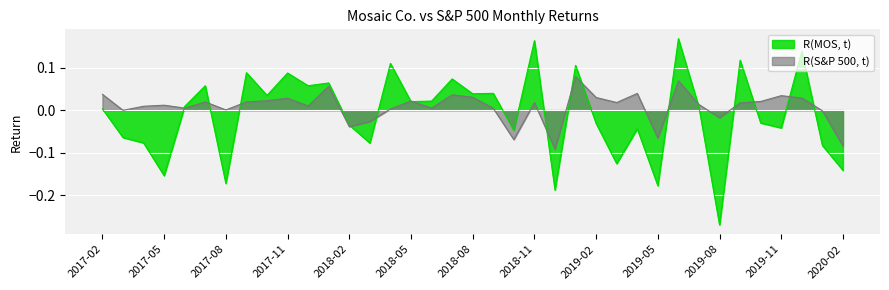

How many values in the R(S&P 500, t) series exceed 0?

28